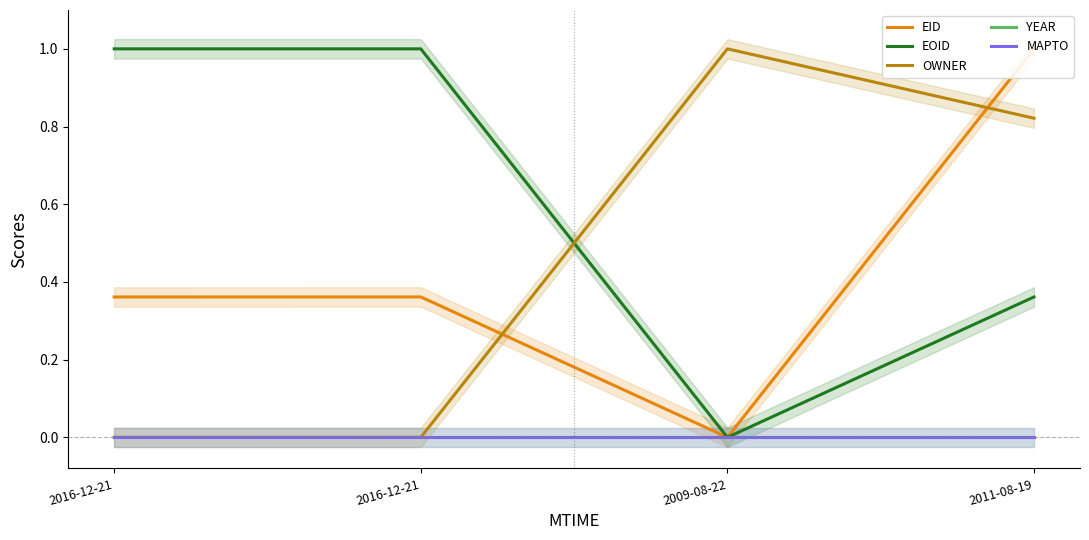

At which category is the sum across all series the highest?

2011-08-19